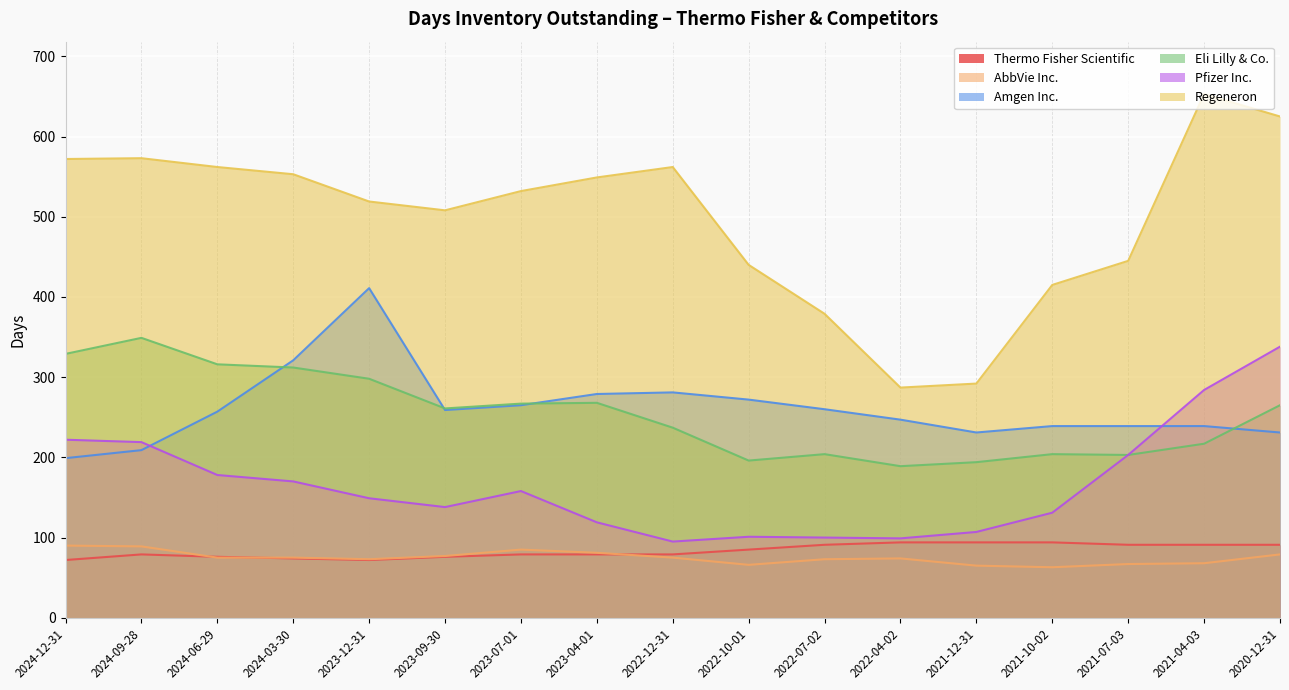

What is the difference between the AbbVie Inc. values at 2022-10-01 and 2021-10-02?

3